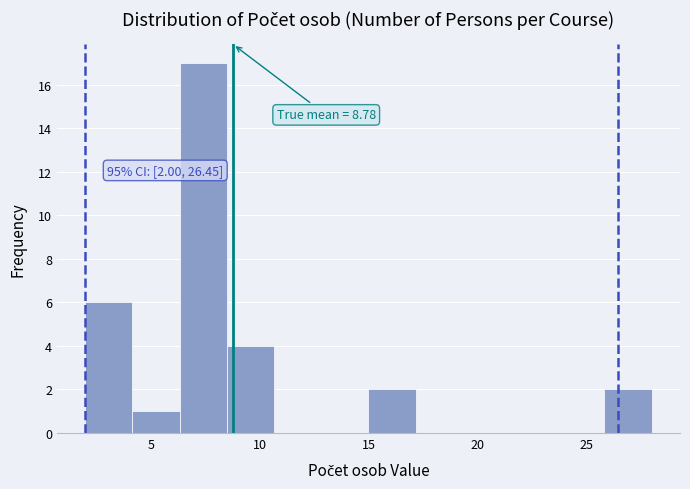

Over which range of the x-axis is the bar tallest?

6.5 to 8.5